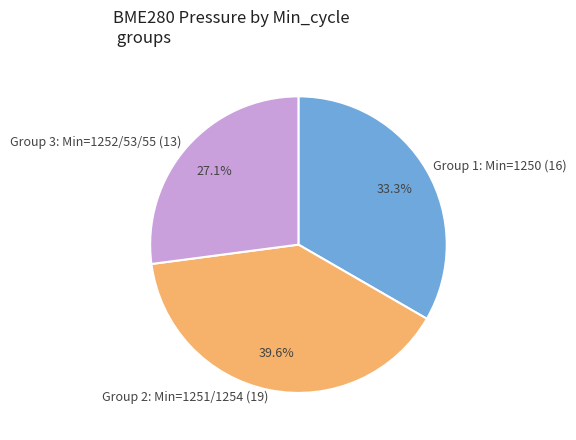

How many segments does this pie chart have?

3